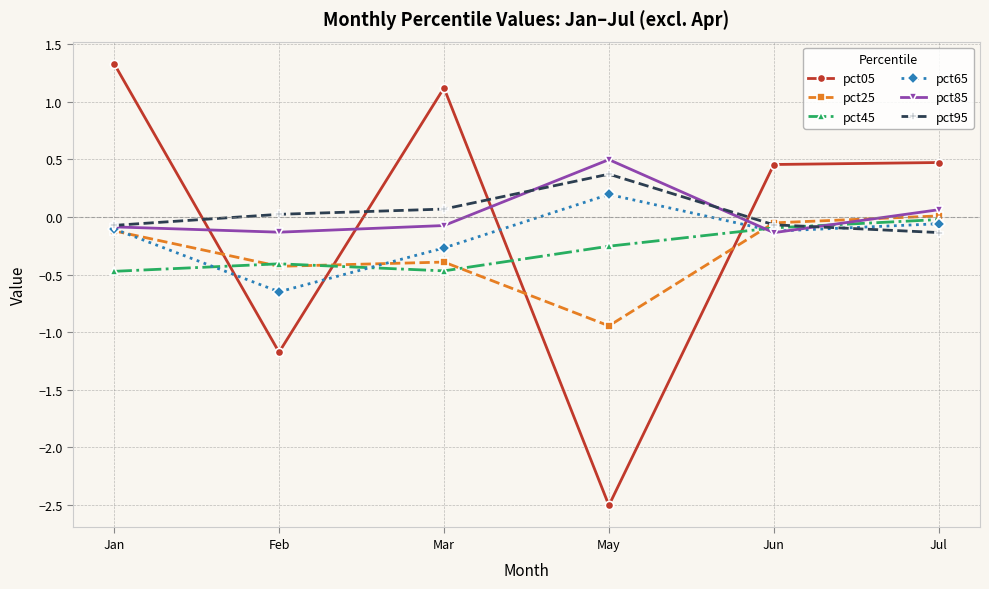

True or false: pct05 and pct25 intersect in this chart.

True